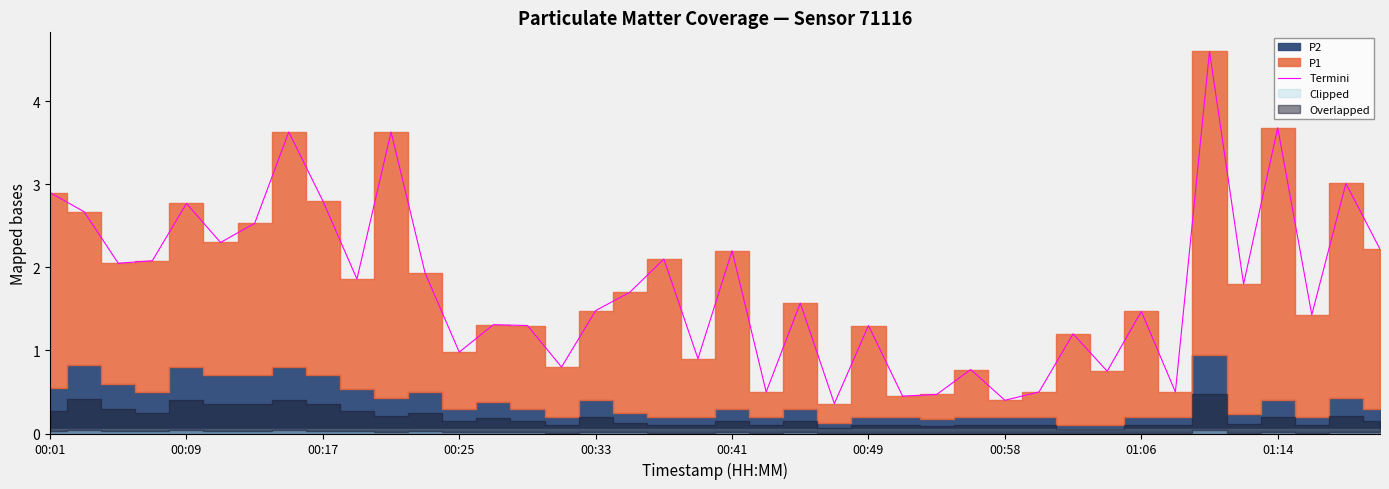

What is the minimum value for Termini?

0.4